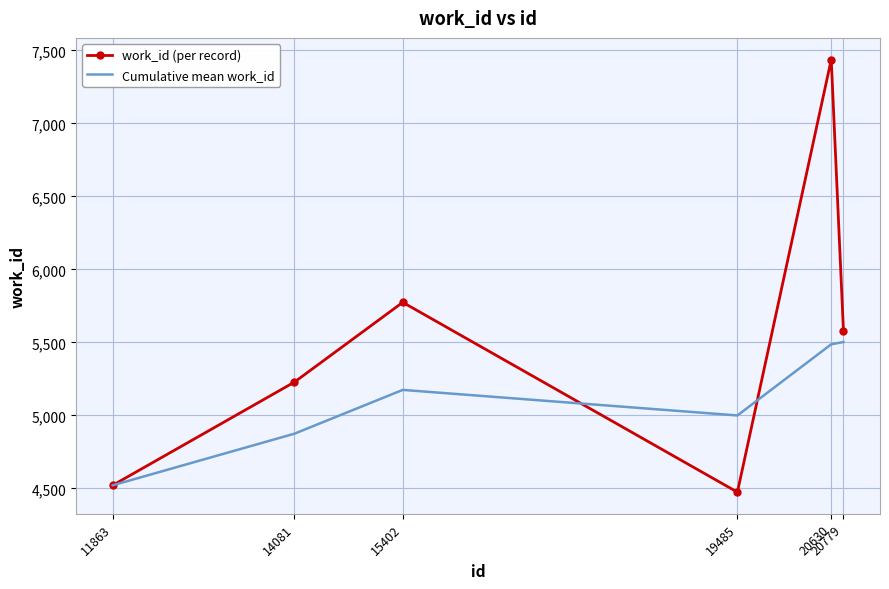

Where is the first local maximum for Cumulative mean work_id?

15402